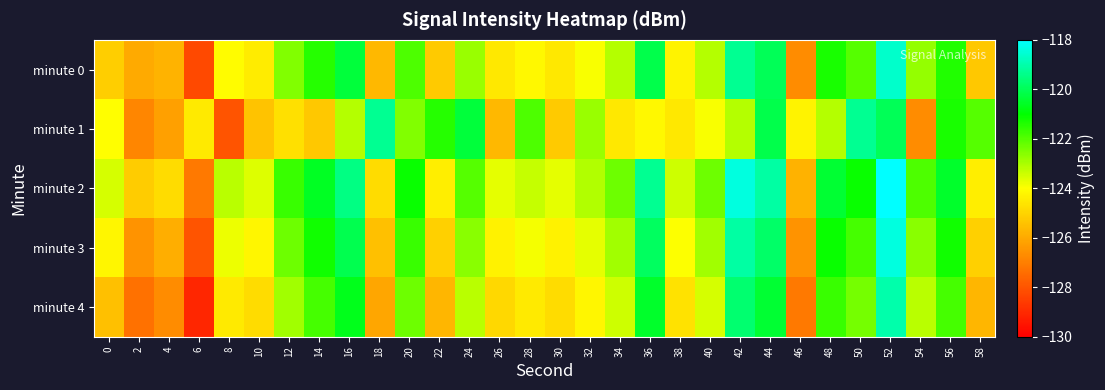

Which series has the largest range (max minus min)?

minute 4